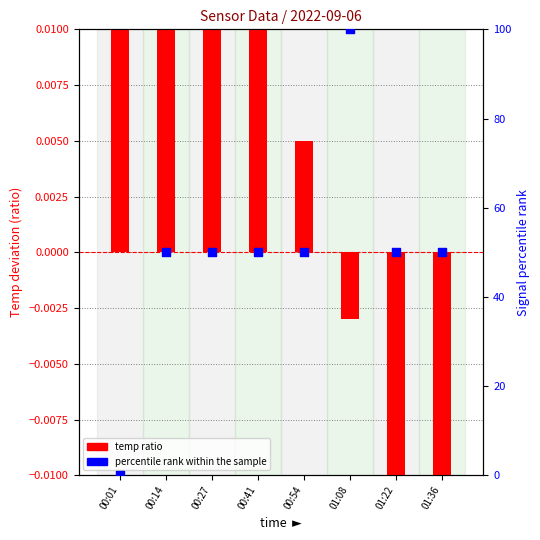

At how many categories does at least one series exceed 26?

7